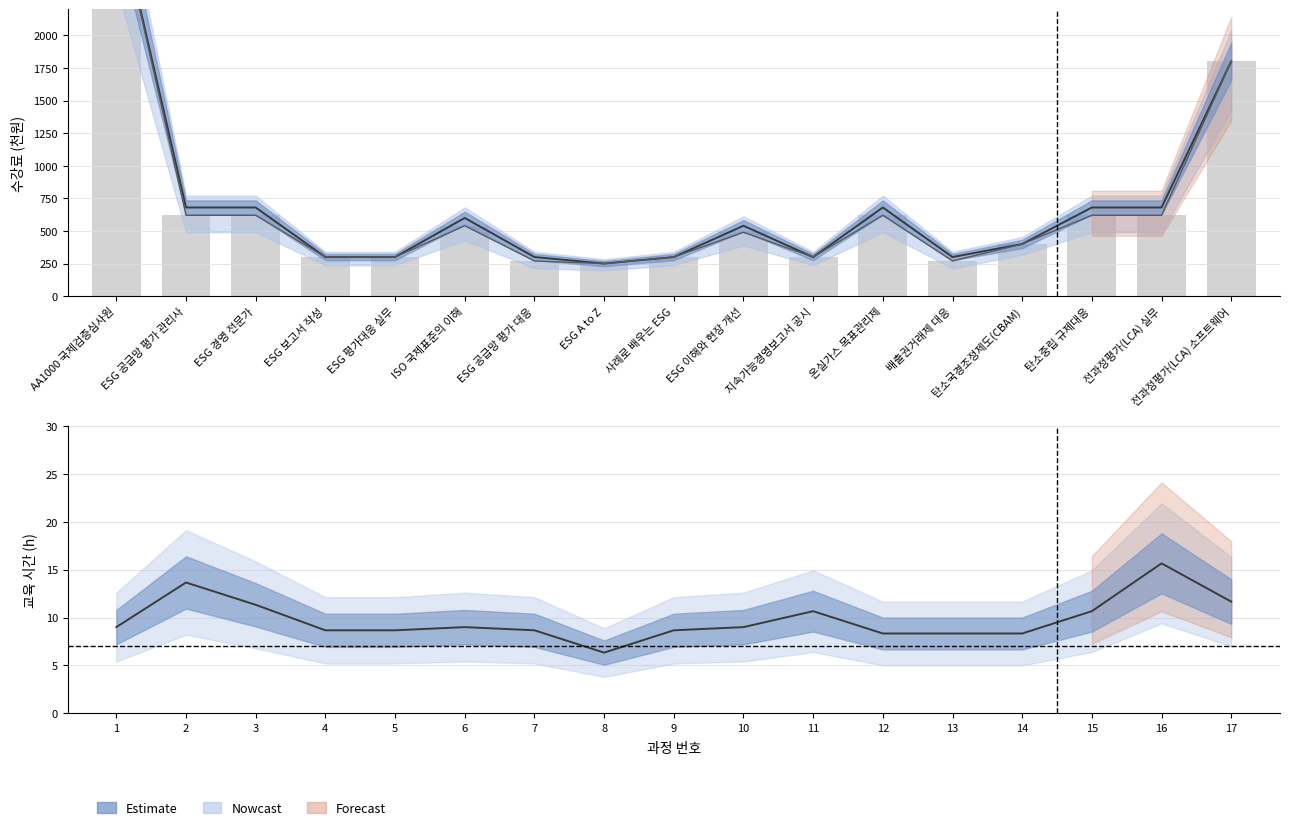

At which category is the sum across all series the highest?

AA1000 국제검증심사원